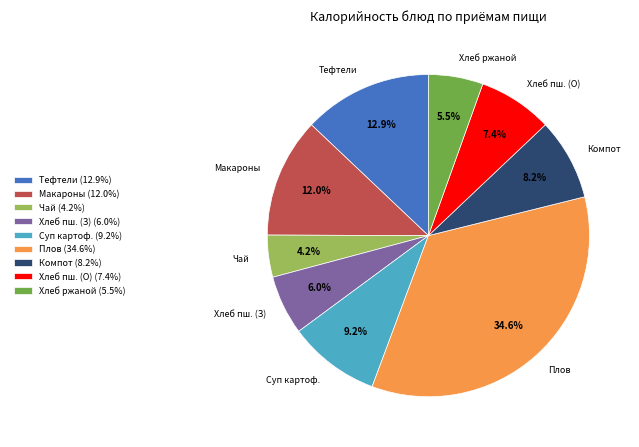

Does any single category account for the majority?

No